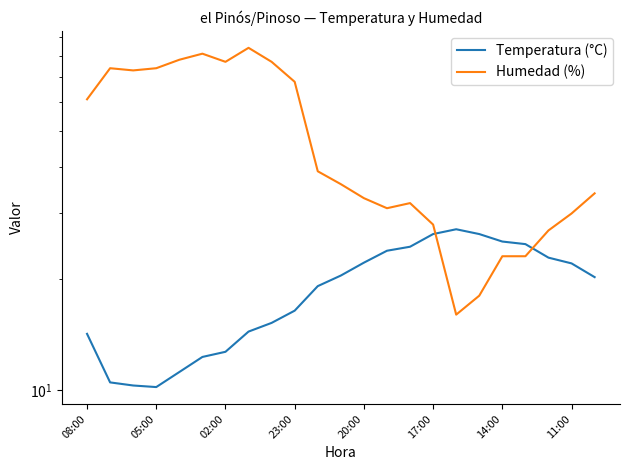

What is the average value of the Temperatura (°C) series?

18.8